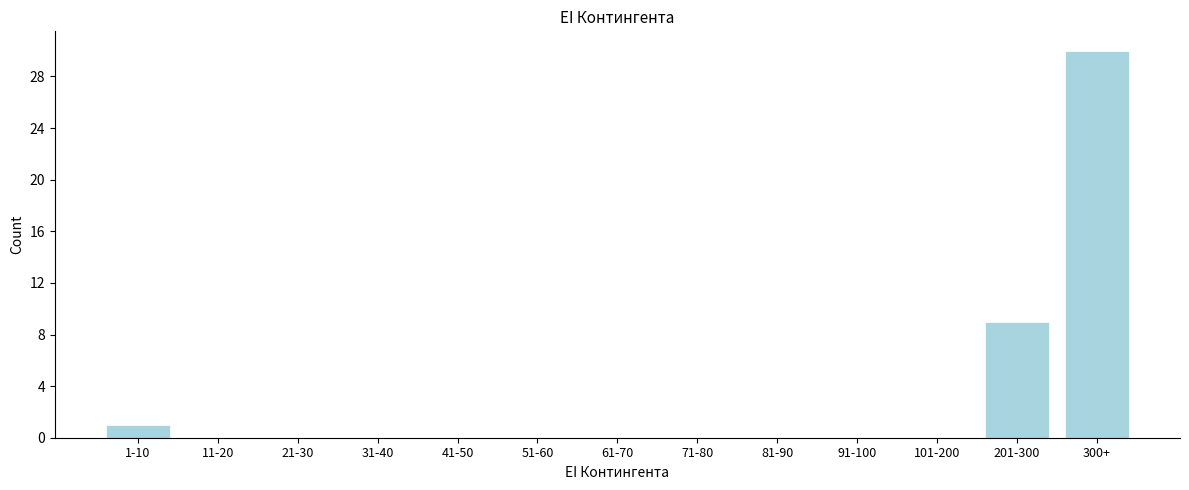

Reading left to right, list all the values displayed in this chart.

1-10=1	11-20=0	21-30=0	31-40=0	41-50=0	51-60=0	61-70=0	71-80=0	81-90=0	91-100=0	101-200=0	201-300=9	300+=30